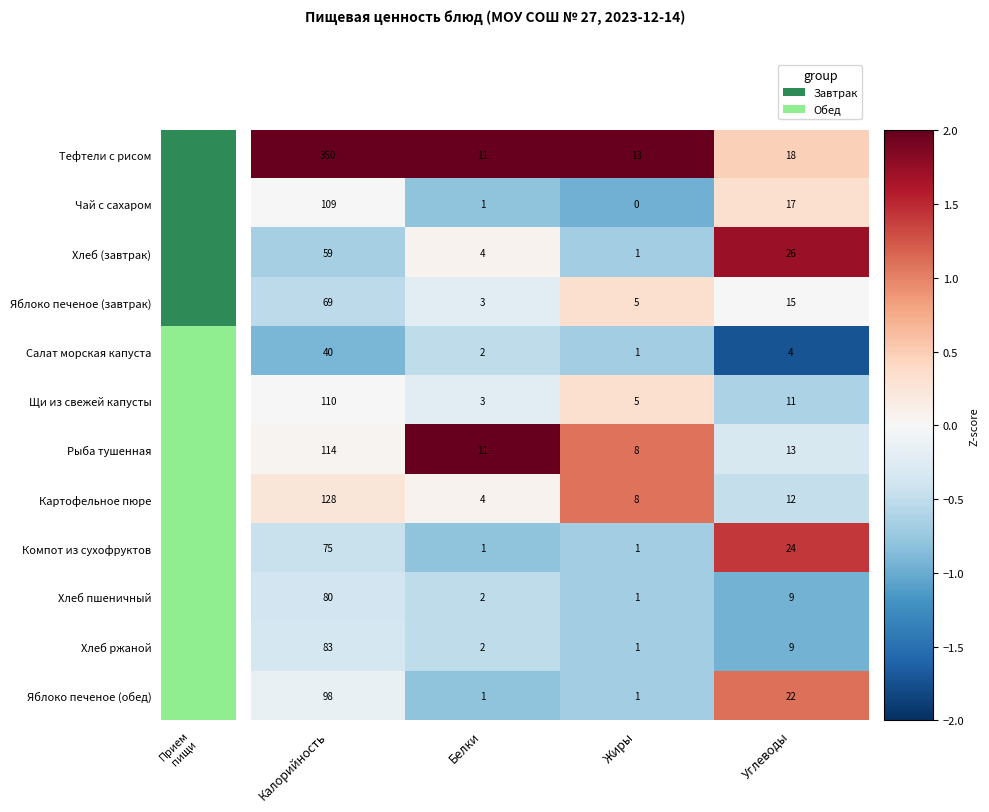

What is the difference between the highest and lowest values at Углеводы?

22